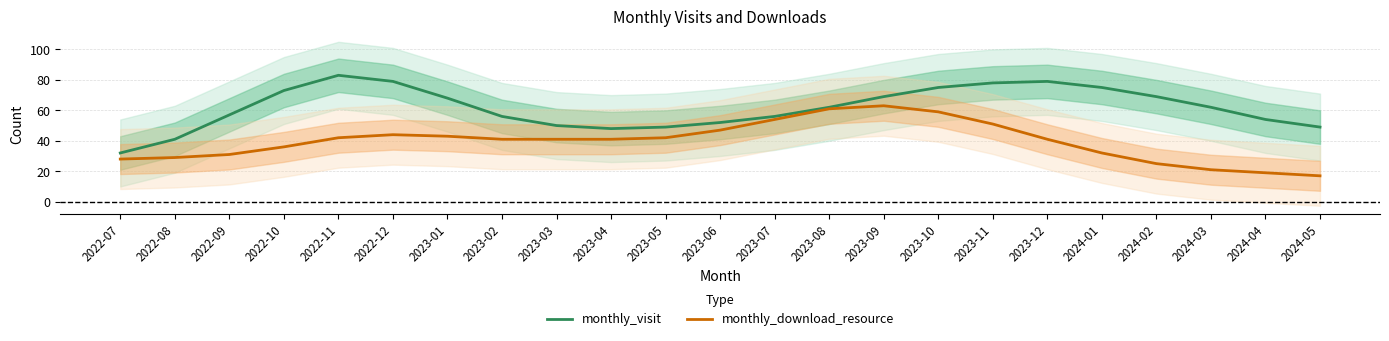

Does the chart have visible grid lines?

Yes